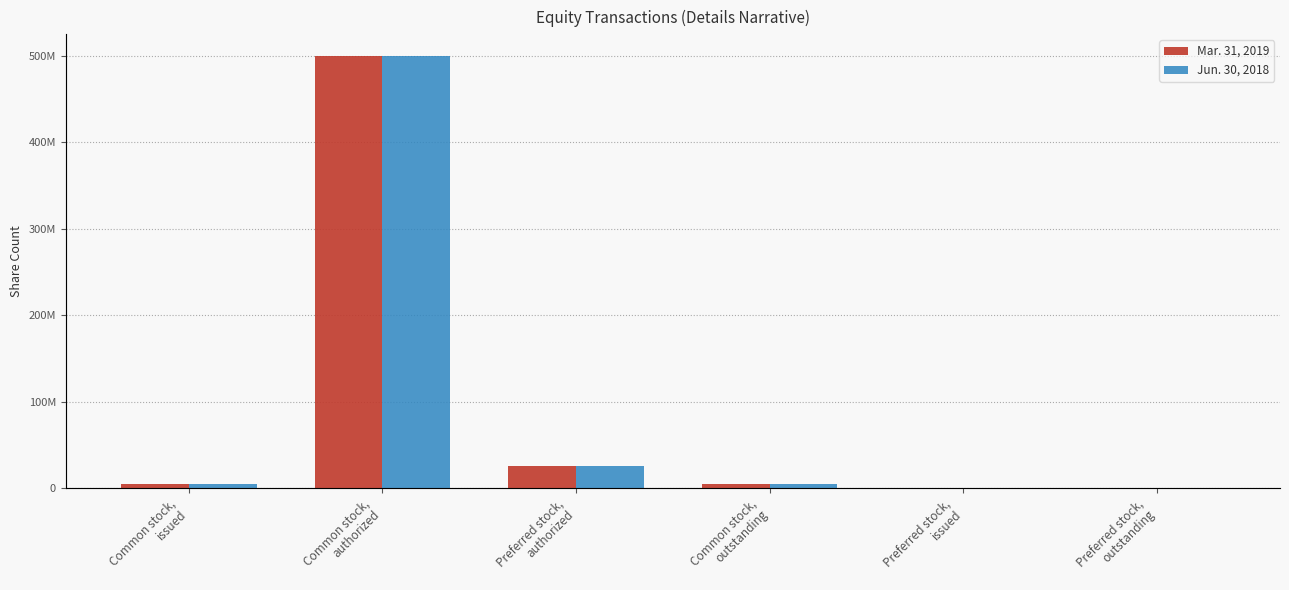

What is the label of the 4th bar from the left?

Common stock,
outstanding